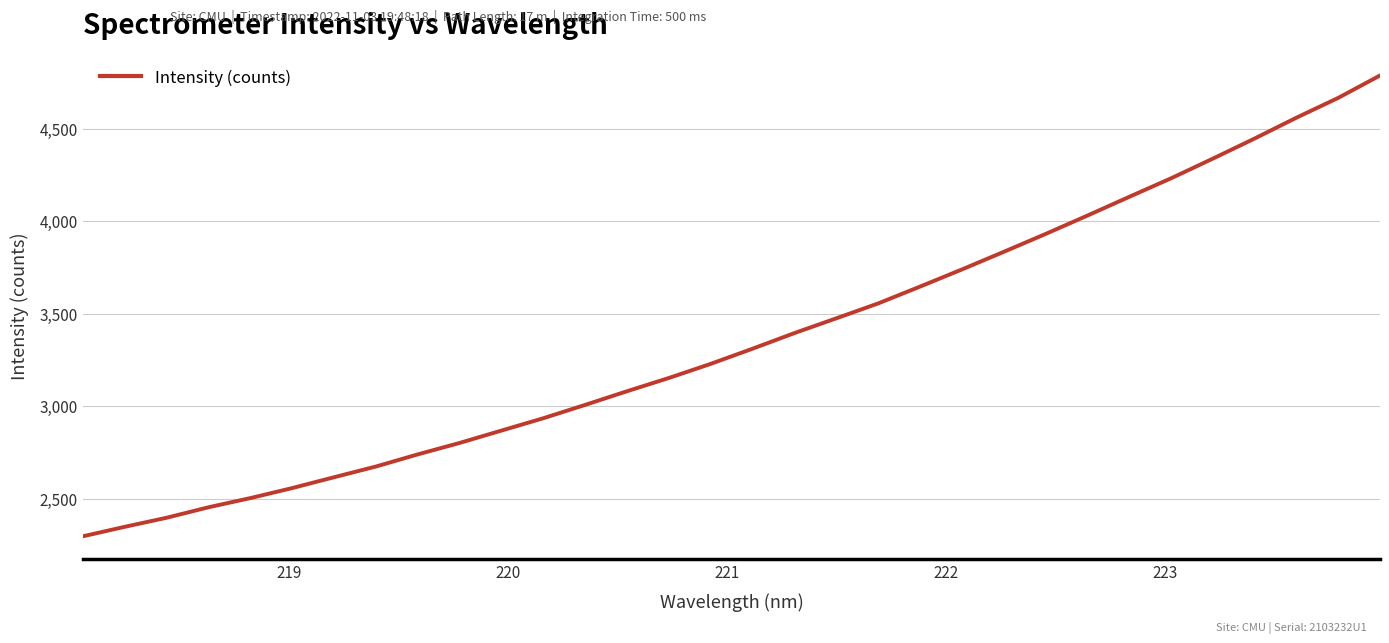

What is the smallest value displayed?

2296.0